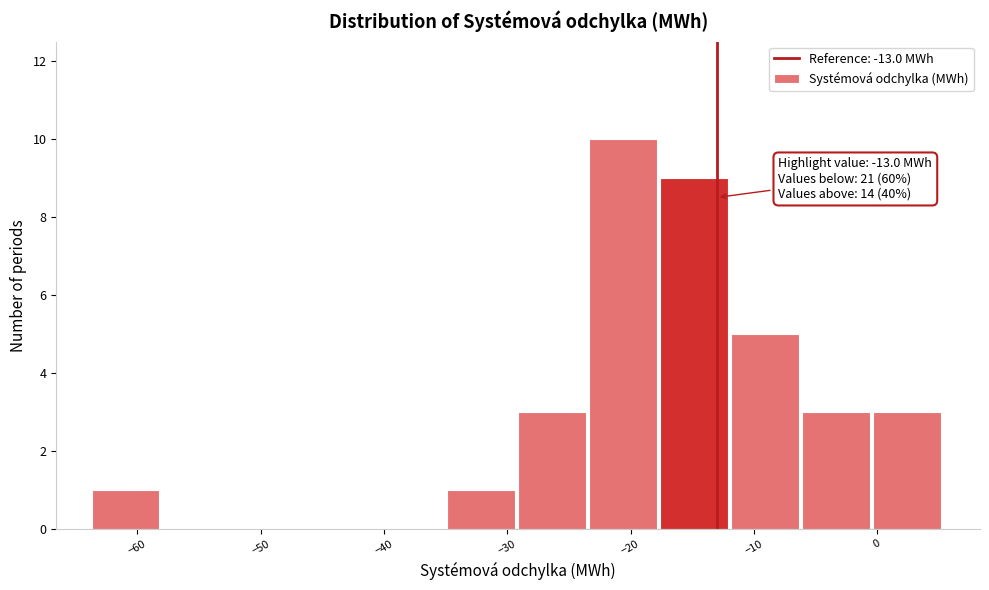

Over which range of the x-axis is the bar tallest?

-23 to -18